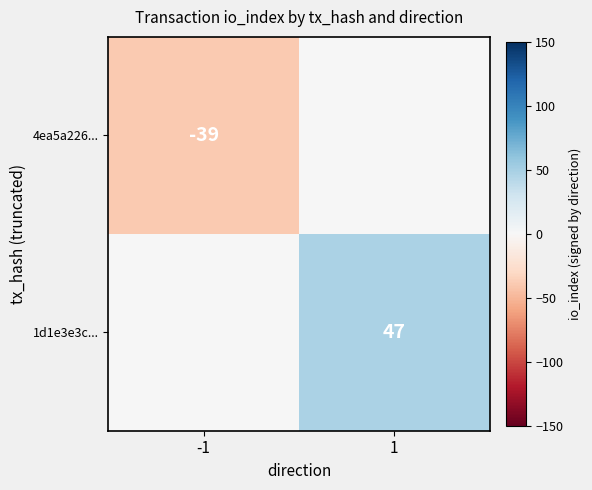

True or false: 4ea5a226... has a value of -39 at -1.

True